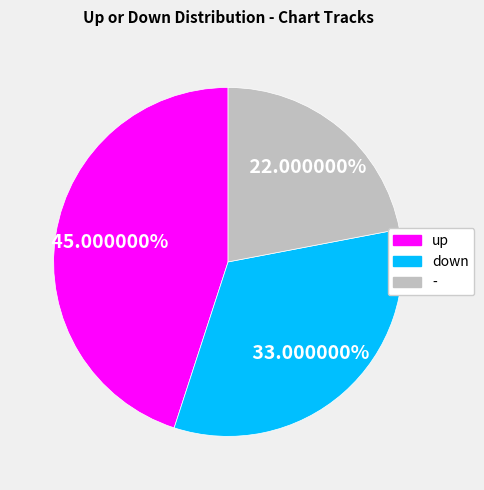

The down slice represents 25% of the pie. True or false?

False